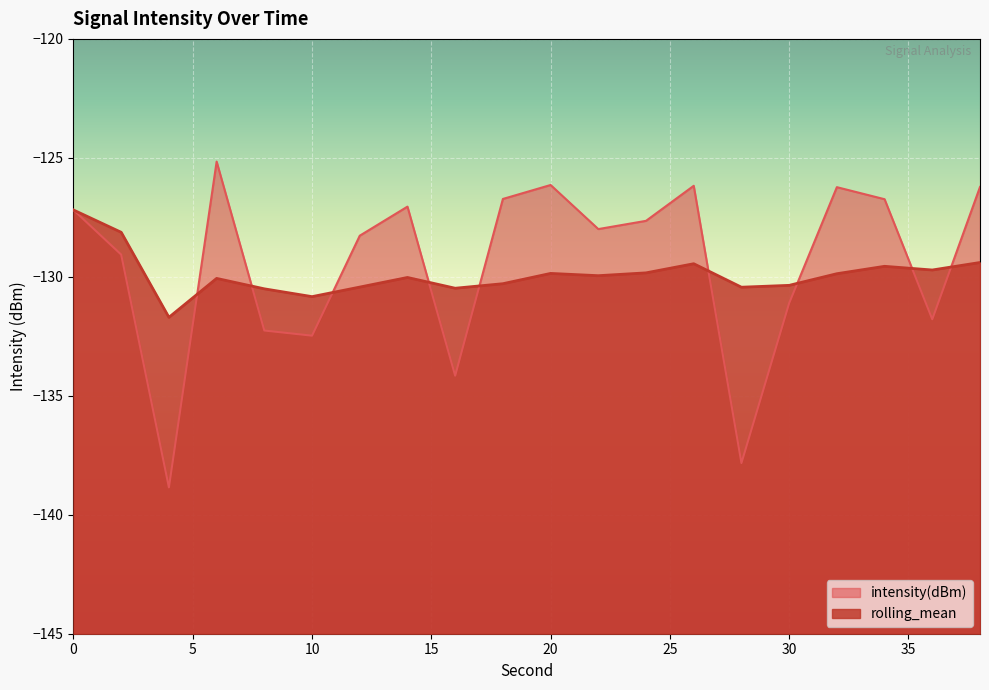

What is the total value across all series at 34?

-256.3